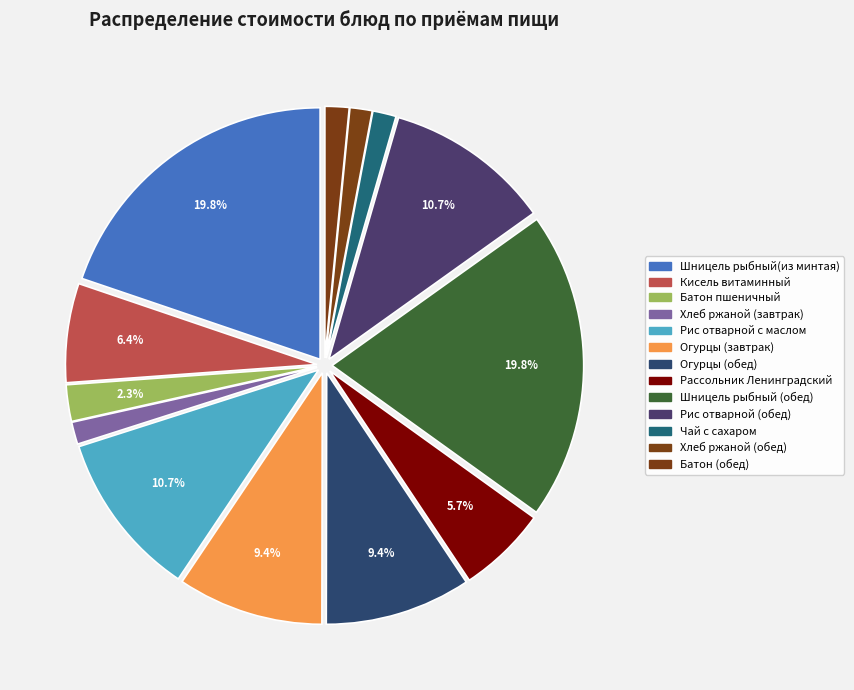

To the nearest percent, what portion does Кисель витаминный represent?

6%